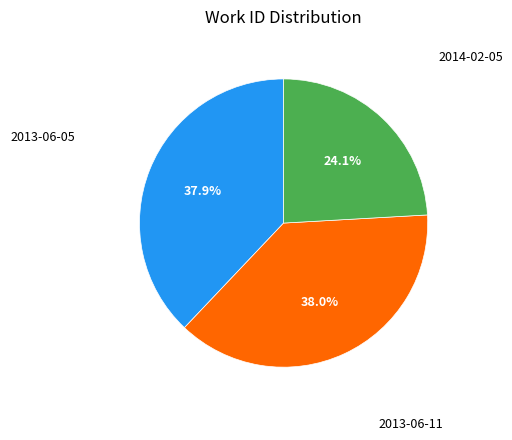

To the nearest percent, what is the average slice percentage?

33%